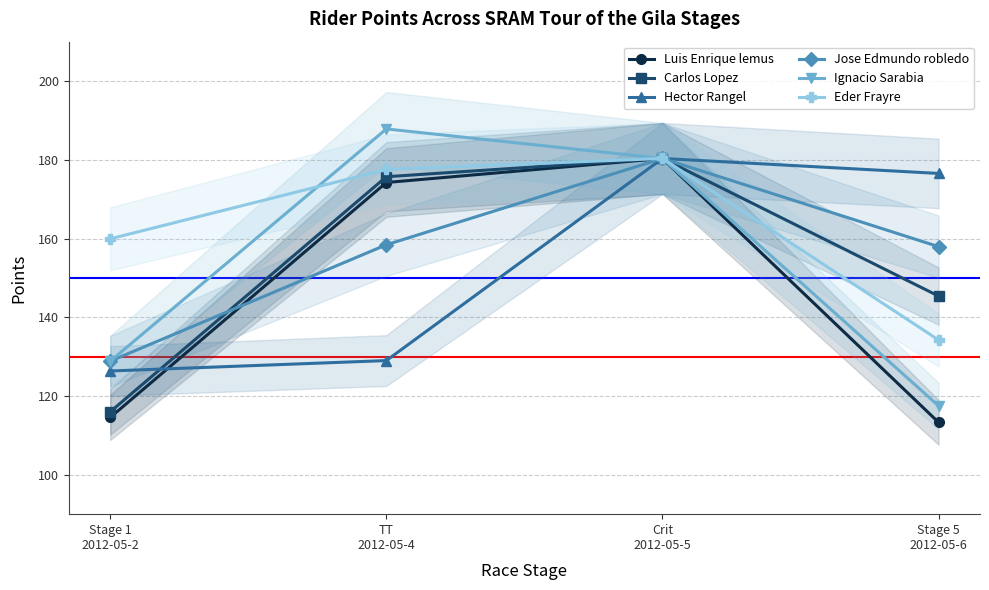

Is the value of Carlos Lopez at Crit
2012-05-5 greater than the value of Eder Frayre at Stage 5
2012-05-6?

Yes